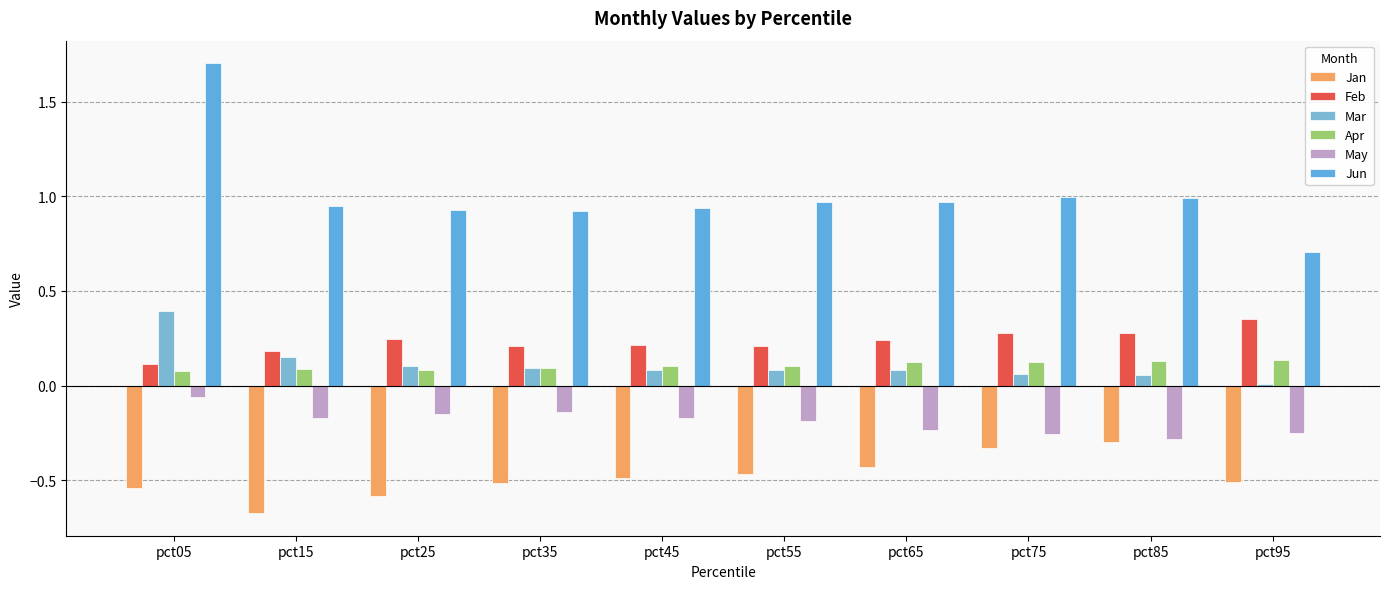

What are all the series names shown in the legend?

Jan, Feb, Mar, Apr, May, Jun